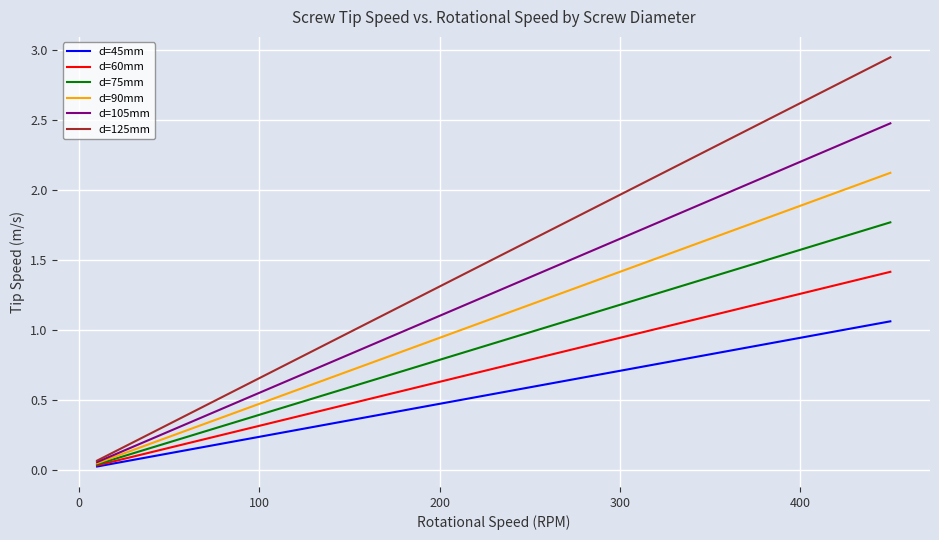

Which series has the largest range (max minus min)?

d=125mm